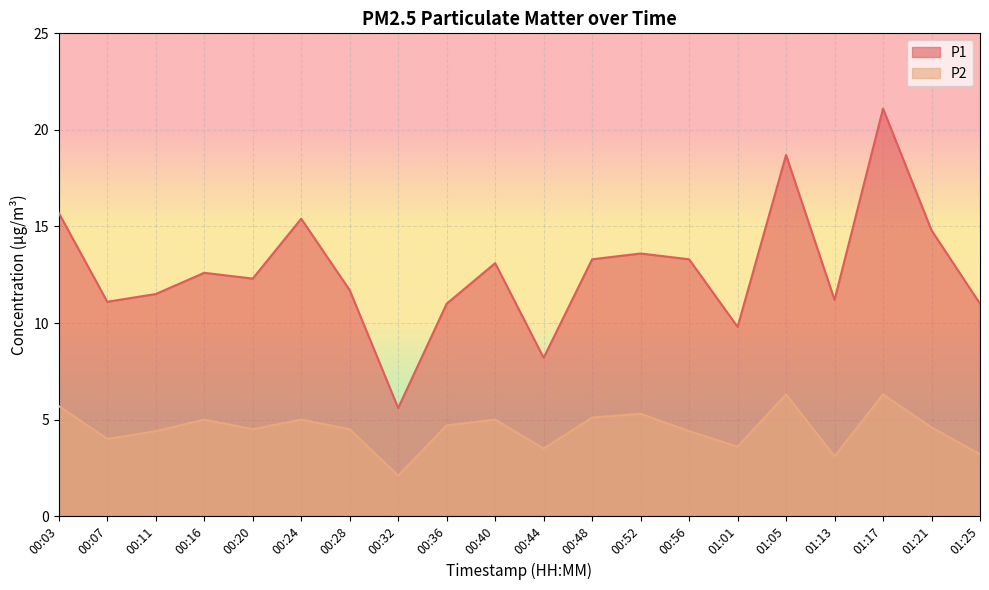

Which series has the largest range (max minus min)?

P1